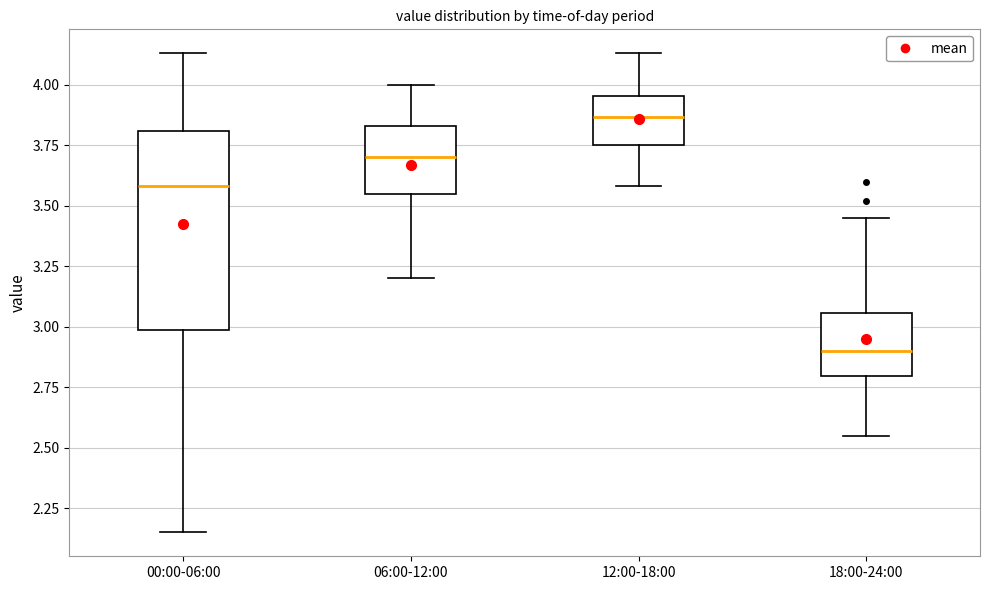

Reading left to right, transcribe this box plot: for each box, give where its median line is, the range the box spans, and where its two whiskers end, as read against the y-axis. The values are not printed on the chart, so give them approximately, as read against the axis.

00:00-06:00: median 3.60, box 3.00 to 3.80, whiskers 2.15 to 4.15
06:00-12:00: median 3.70, box 3.55 to 3.85, whiskers 3.20 to 4.00
12:00-18:00: median 3.85, box 3.75 to 3.95, whiskers 3.60 to 4.15
18:00-24:00: median 2.90, box 2.80 to 3.05, whiskers 2.55 to 3.45